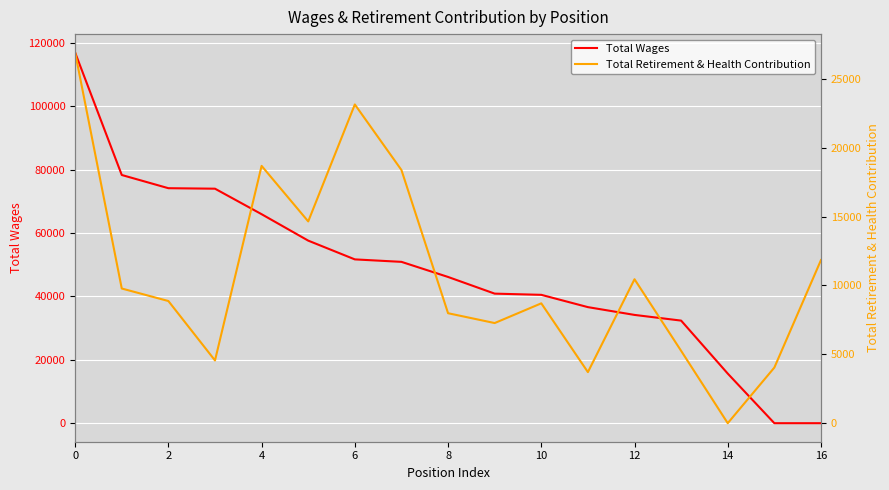

How many positive values does the Total Wages series have?

15